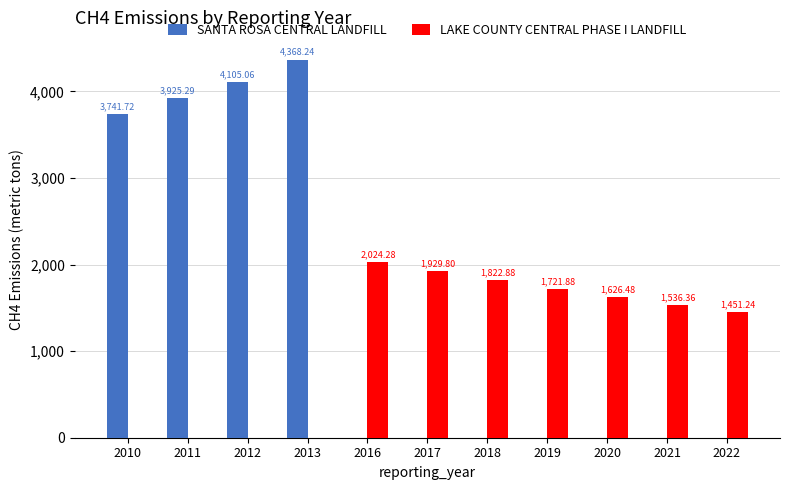

How many data points in LAKE COUNTY CENTRAL PHASE I LANDFILL are above 1536?

6